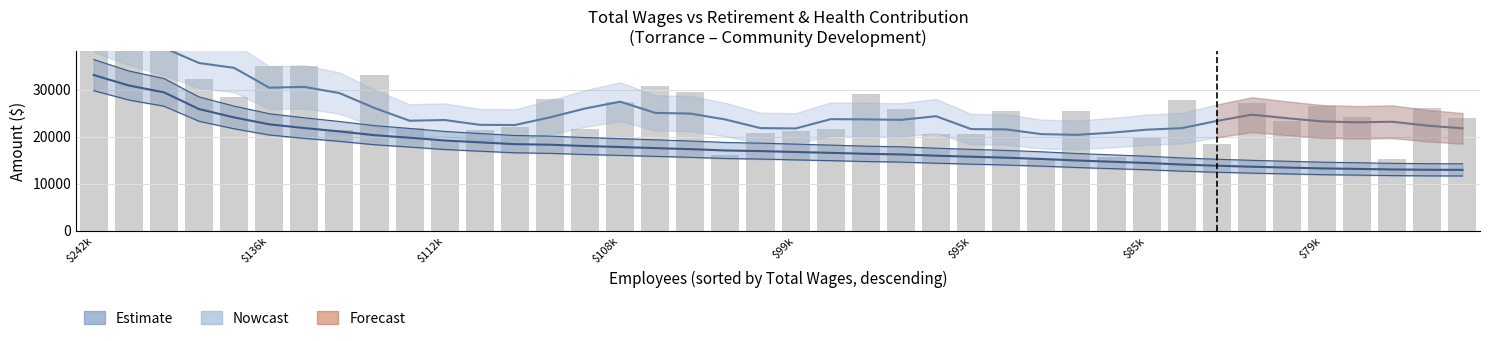

What is the sum of the values at 33 and 36?

51209